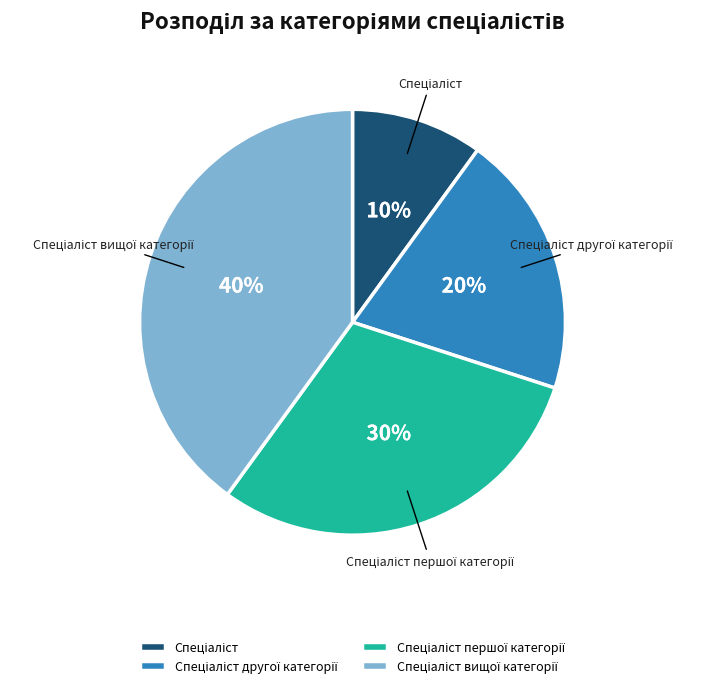

Does any single category account for the majority?

No